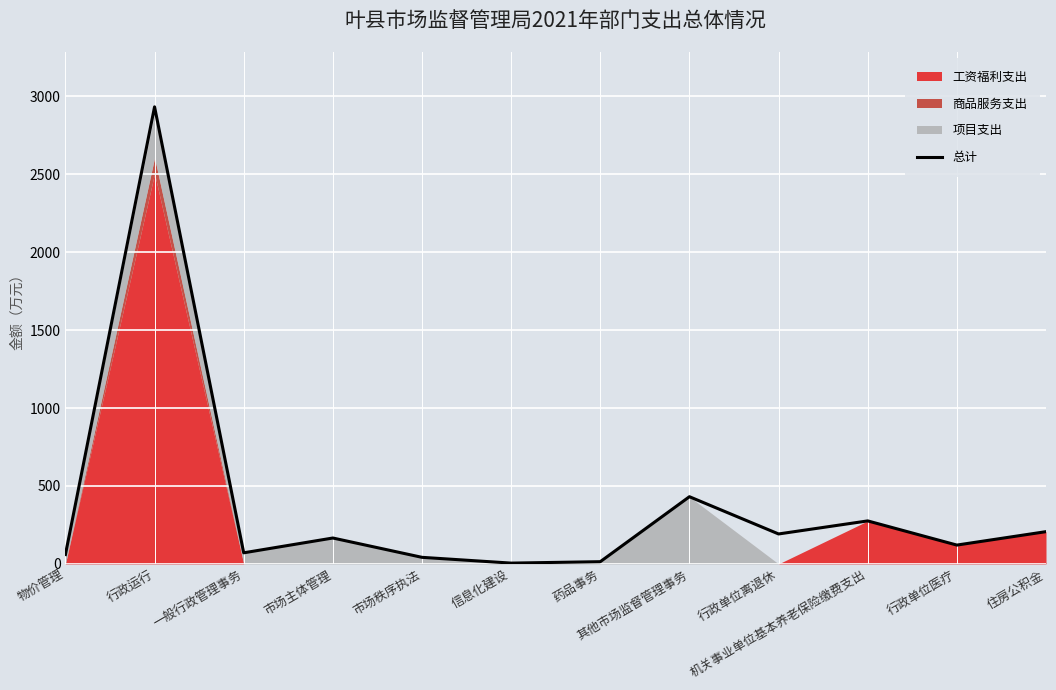

What is the difference between the maximum and minimum values?

2927.6